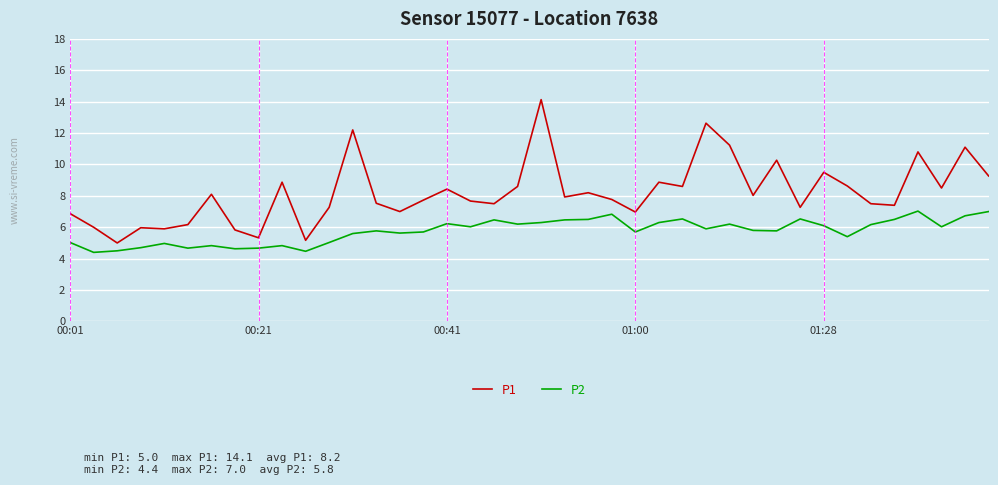

True or false: P2 and P1 intersect in this chart.

False